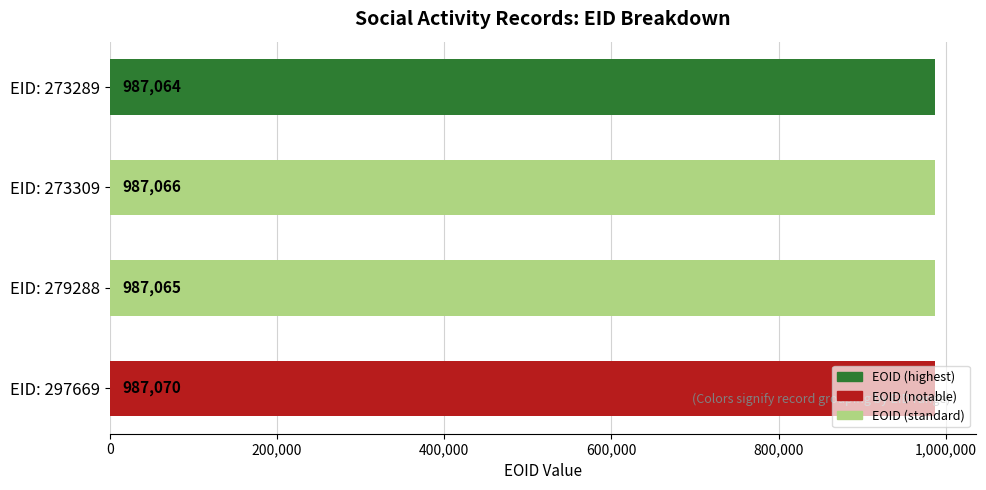

How many bars are there in total?

4